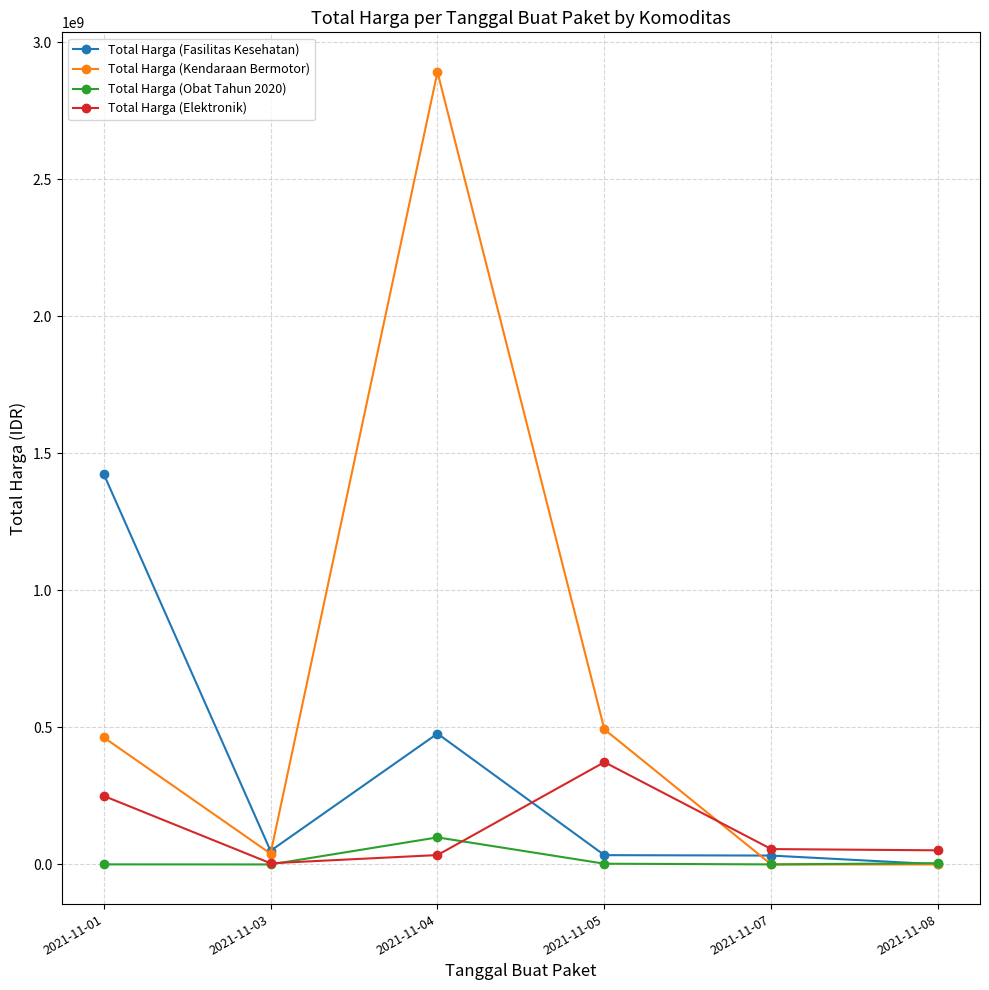

How many interior local peaks does the Total Harga (Elektronik) series have?

1